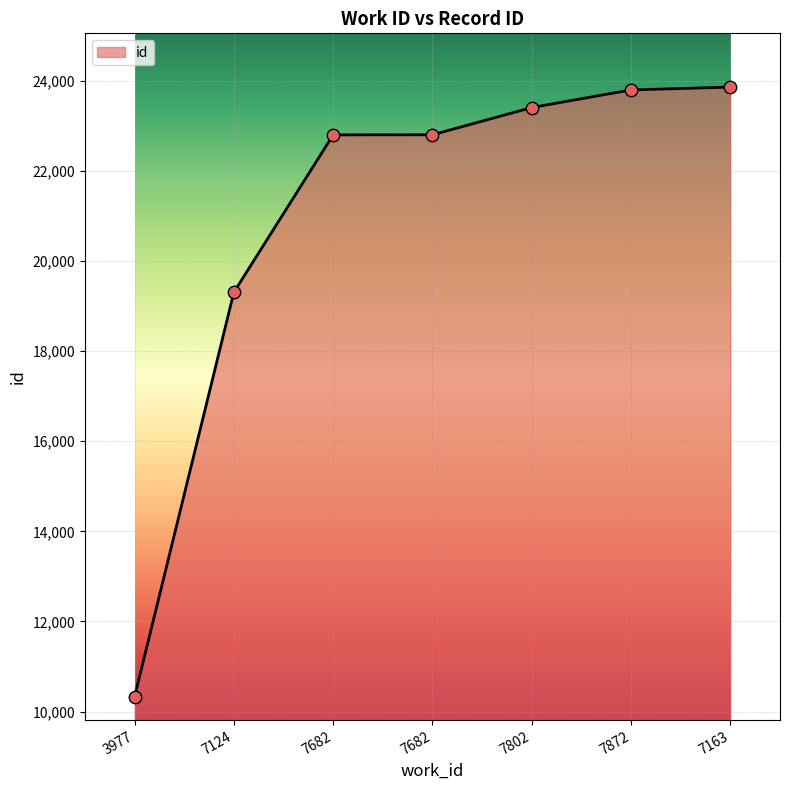

What is the change in value from 7124 to 7682?

+3494